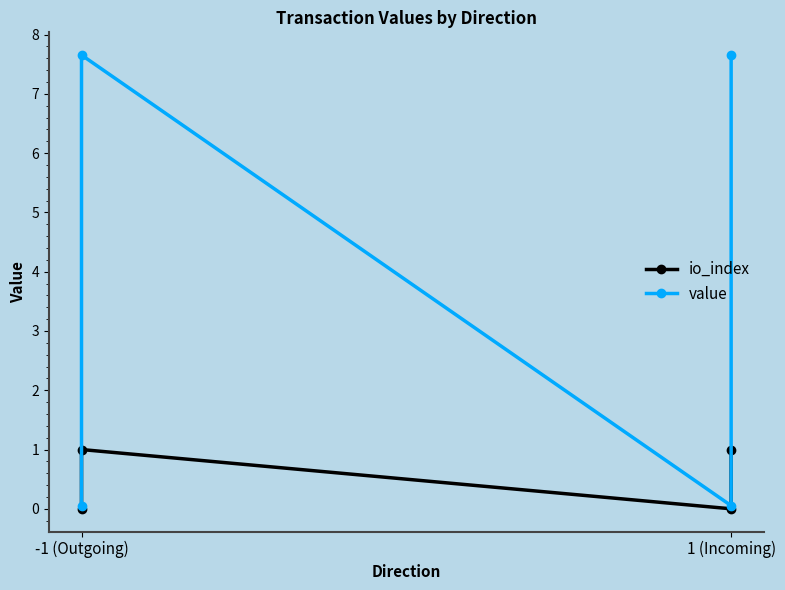

True or false: io_index has a value of -0.5 at 1 (Incoming).

False